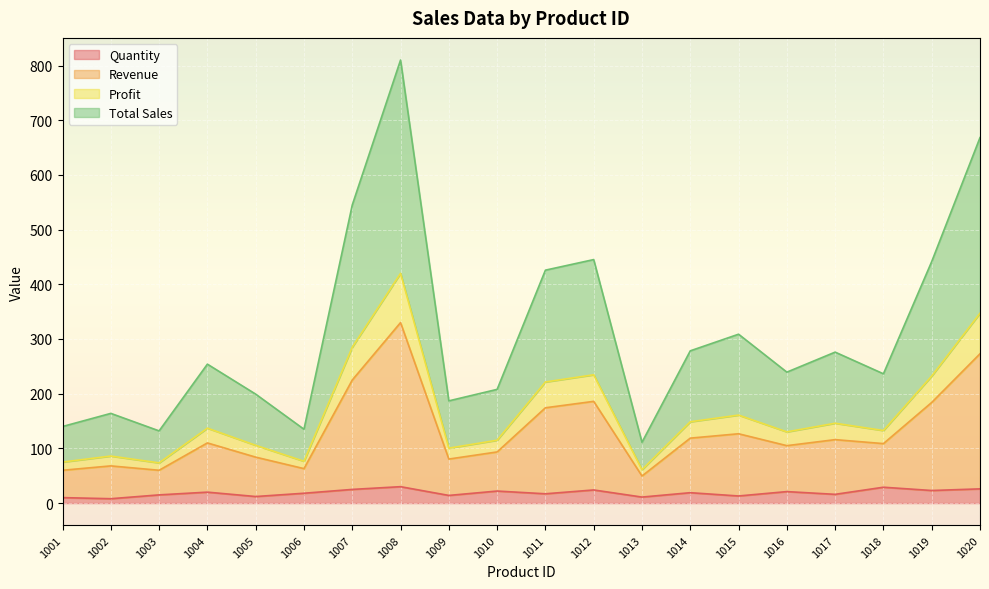

What is the difference between the highest and lowest values at 1009?

172.9